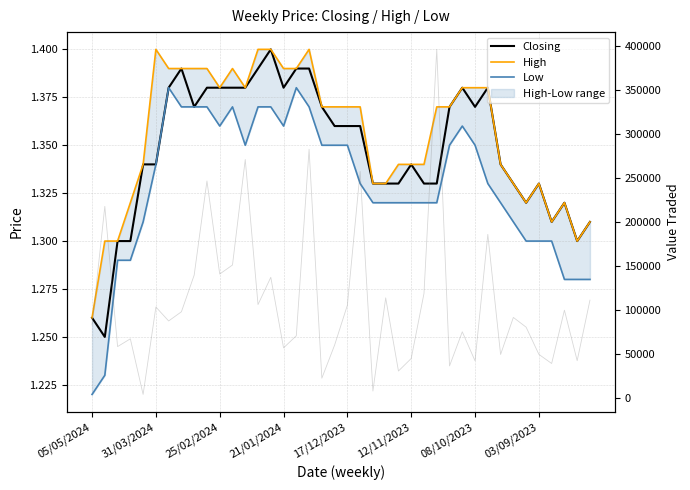

Between 25/02/2024 and 14, which series saw the biggest shift?

Value Traded